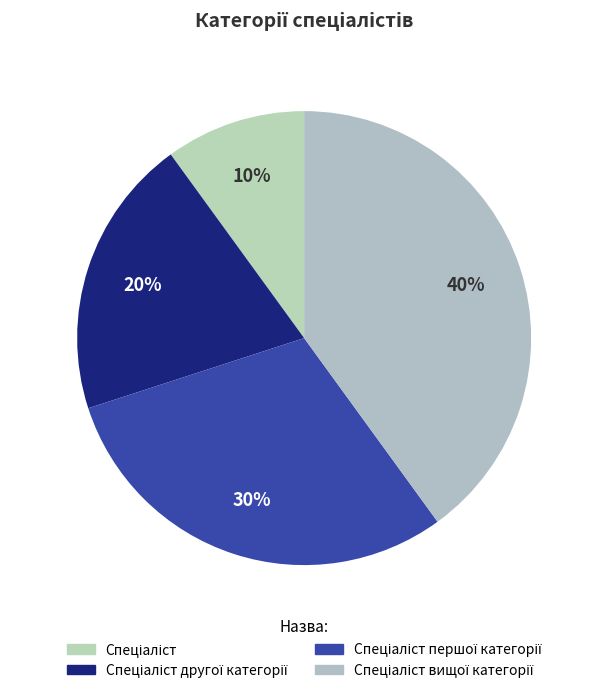

Count the number of slices in the pie.

4